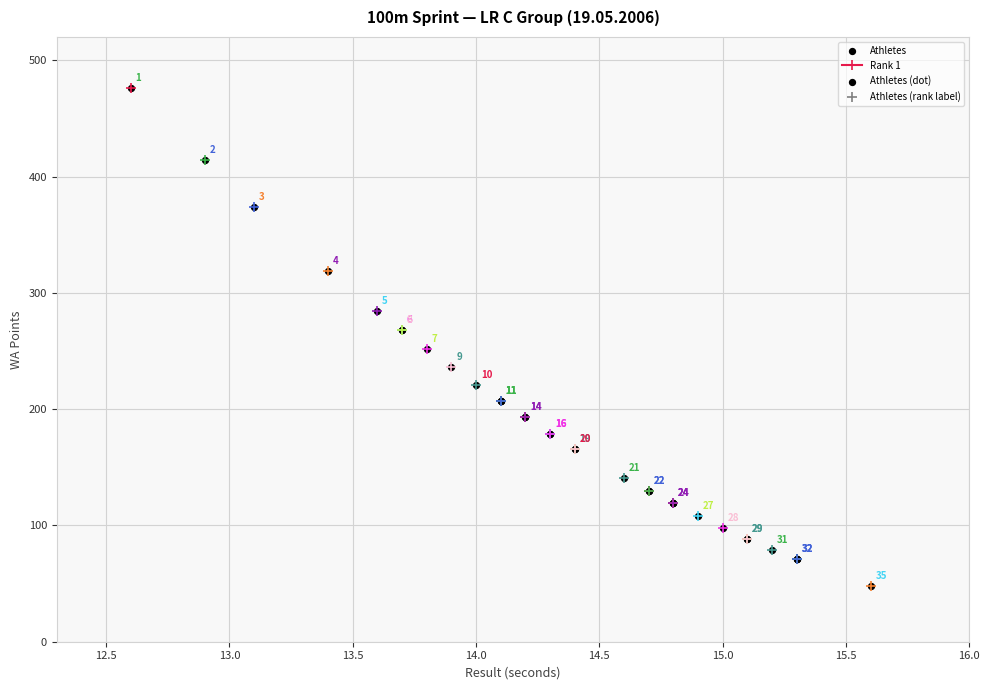

What Y value in the scatter plot is closest to 262?

268